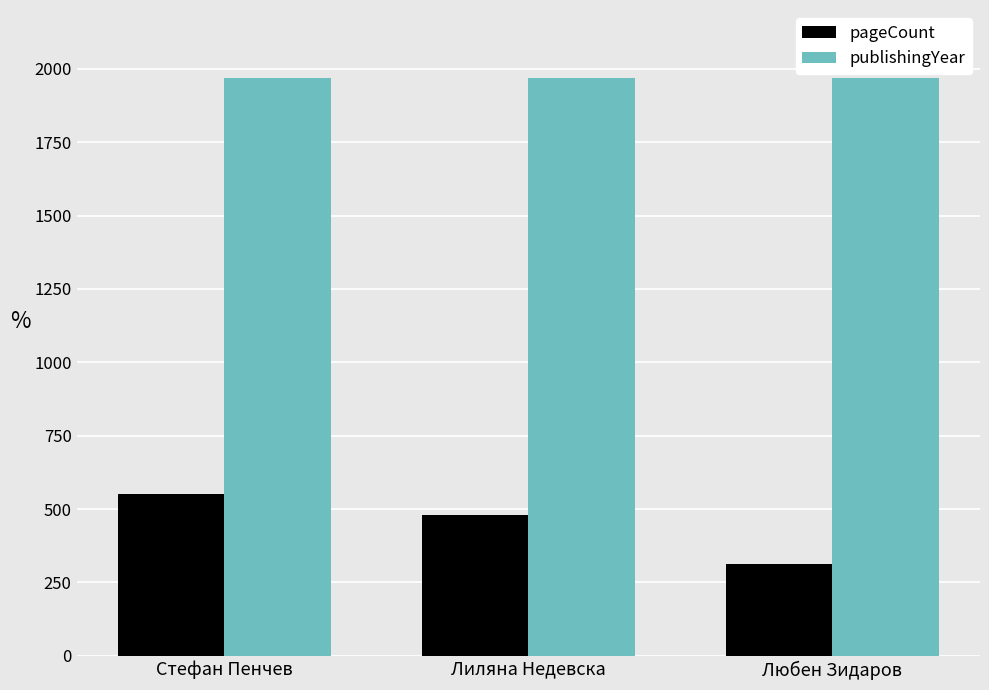

What is the spread (max minus min) of values at Любен Зидаров?

1657